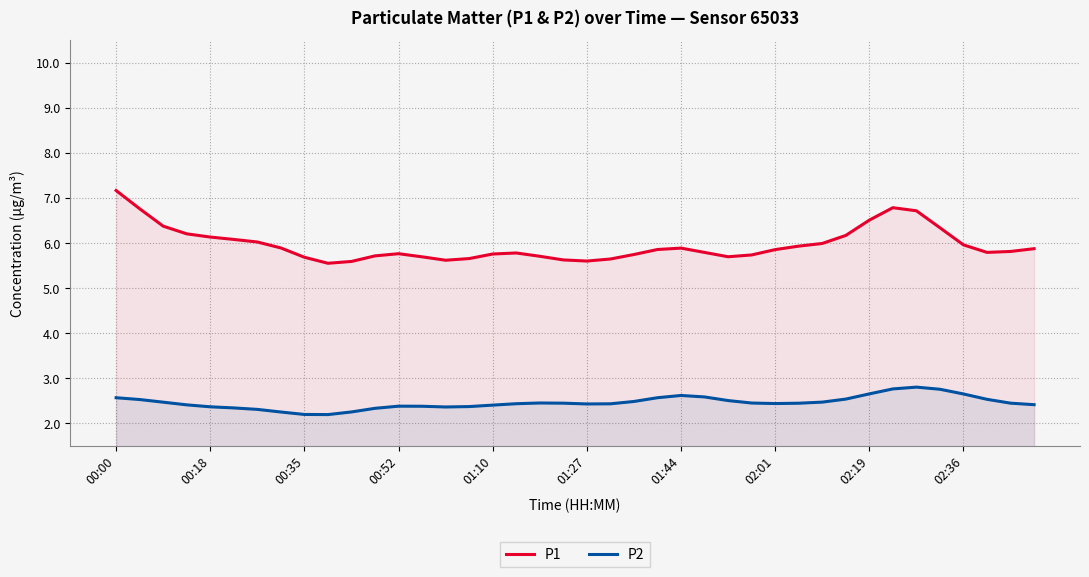

True or false: P2 and P1 cross at least once.

False